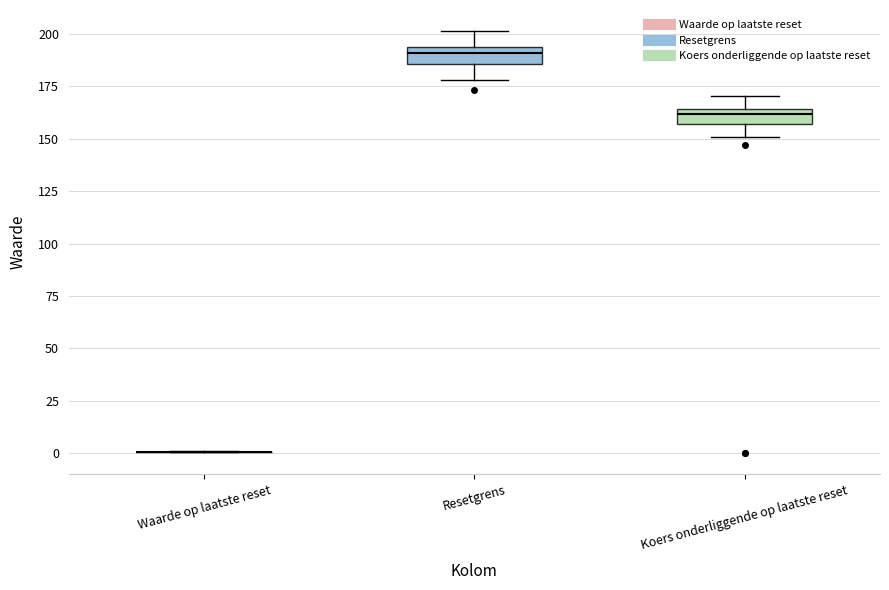

Where does the upper whisker of the box for Koers onderliggende op laatste reset end on the y-axis? The values are not printed on the chart, so give them approximately, as read against the axis.

170